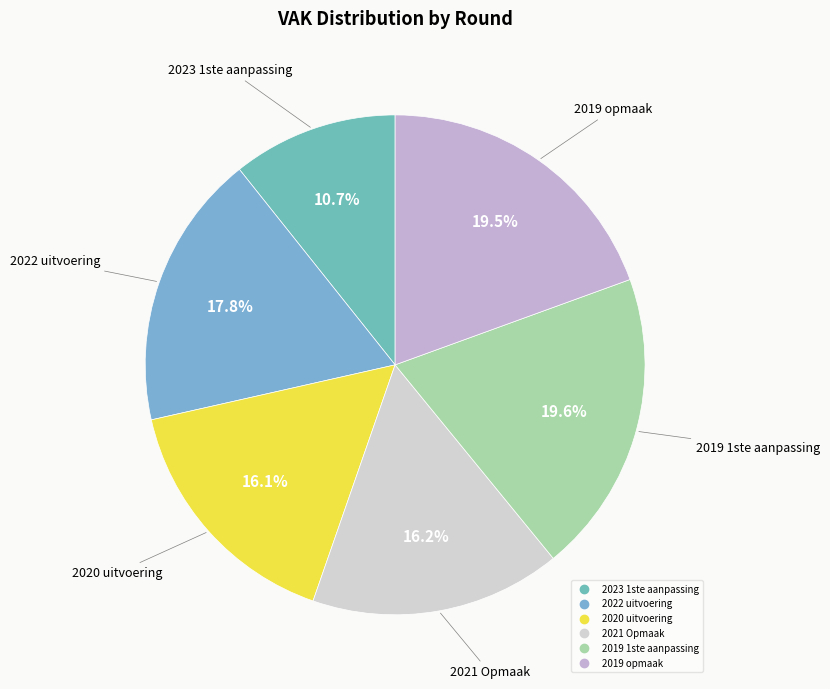

How many segments does this pie chart have?

6